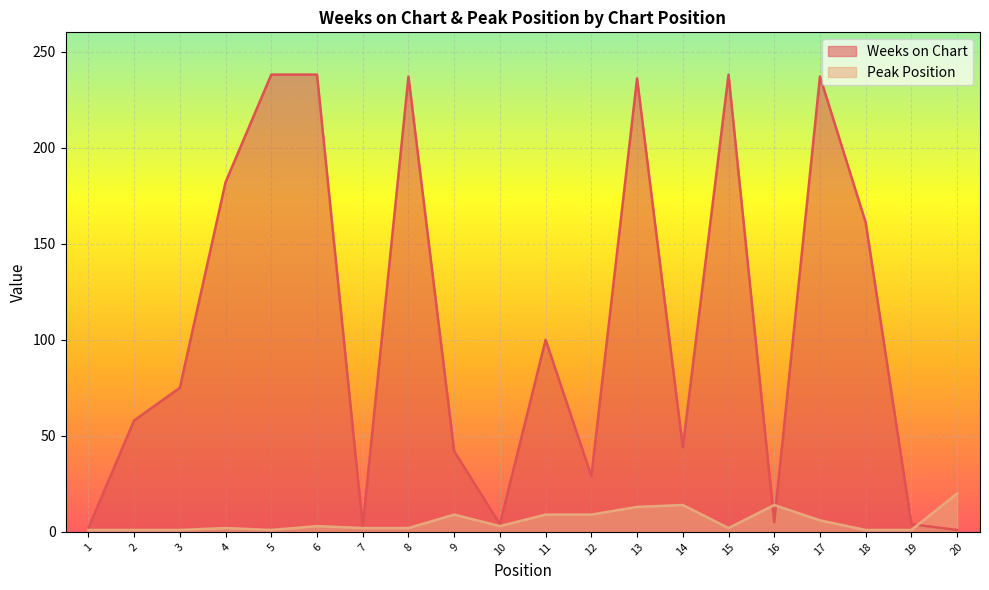

What is the minimum value shown in the chart?

1